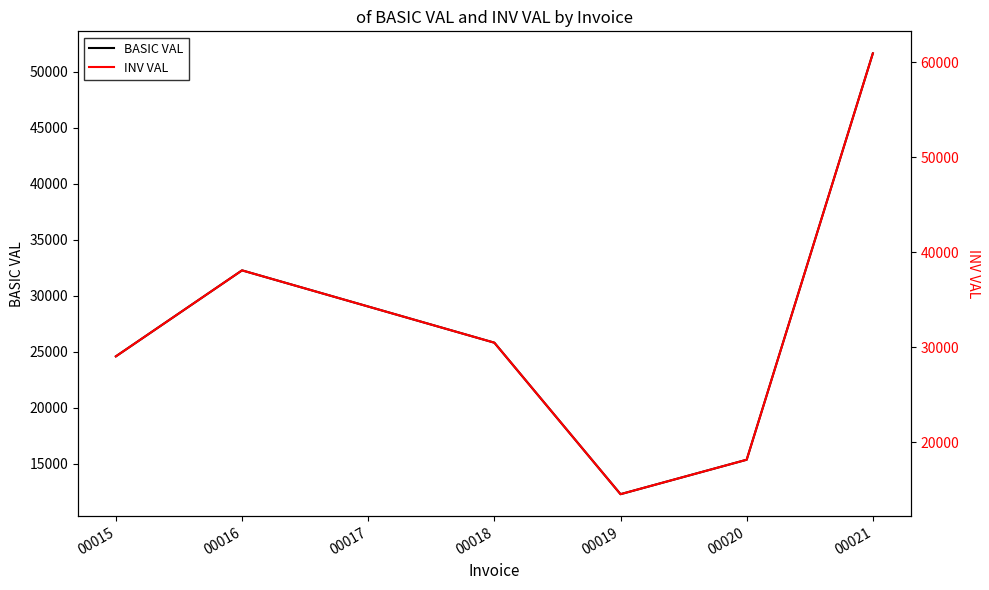

How many values in the BASIC VAL series are below 25820?

3